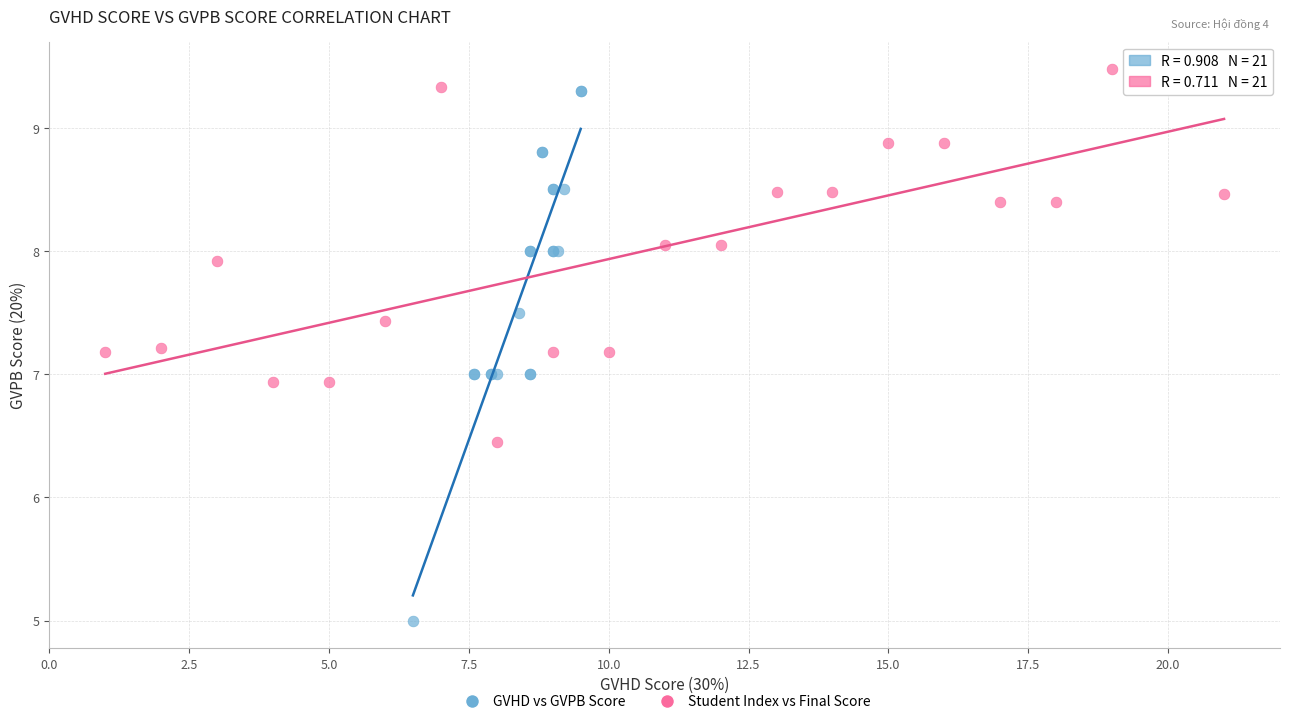

Which series contains the lowest Y value?

GVHD vs GVPB Score